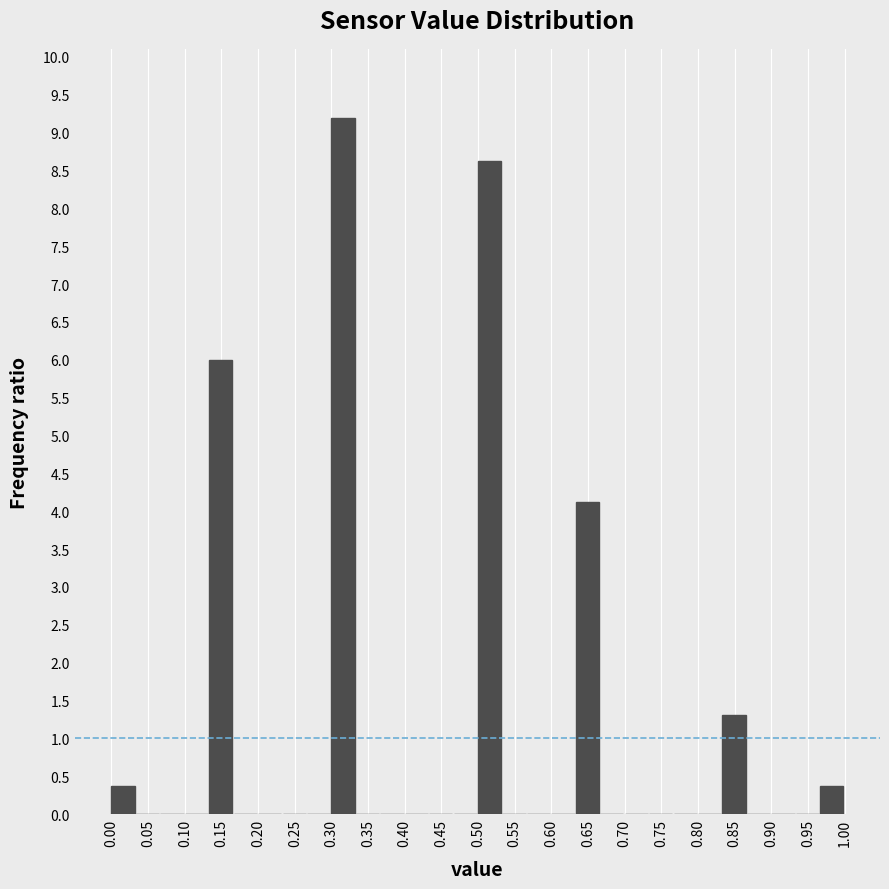

Reading left to right, transcribe this chart: for each bar, give the range it covers on the x-axis and its height. Neither the bar edges nor the heights are printed on the chart, so give them approximately, as read against the axes.

0.000 to 0.035: 0.40
0.035 to 0.065: 0
0.065 to 0.100: 0
0.100 to 0.135: 0
0.135 to 0.165: 6.00
0.165 to 0.200: 0
0.200 to 0.235: 0
0.235 to 0.265: 0
0.265 to 0.300: 0
0.300 to 0.335: 9.20
0.335 to 0.365: 0
0.365 to 0.400: 0
0.400 to 0.435: 0
0.435 to 0.465: 0
0.465 to 0.500: 0
0.500 to 0.535: 8.65
0.535 to 0.565: 0
0.565 to 0.600: 0
0.600 to 0.635: 0
0.635 to 0.665: 4.15
0.665 to 0.700: 0
0.700 to 0.735: 0
0.735 to 0.765: 0
0.765 to 0.800: 0
0.800 to 0.835: 0
0.835 to 0.865: 1.30
0.865 to 0.900: 0
0.900 to 0.935: 0
0.935 to 0.965: 0
0.965 to 1.000: 0.40